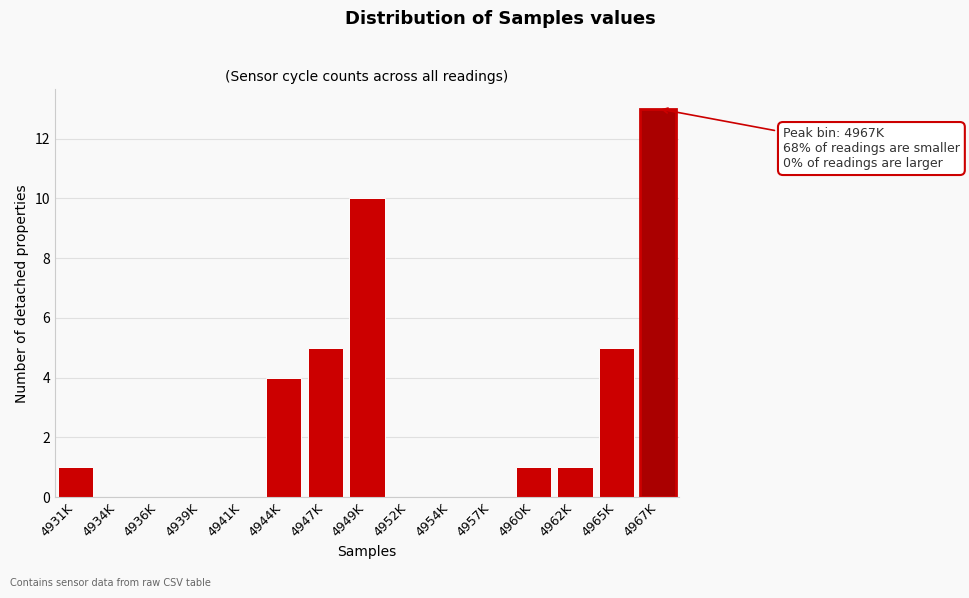

Reading left to right, extract all data points from this chart.

4931K=1	4934K=0	4936K=0	4939K=0	4941K=0	4944K=4	4947K=5	4949K=10	4952K=0	4954K=0	4957K=0	4960K=1	4962K=1	4965K=5	4967K=13